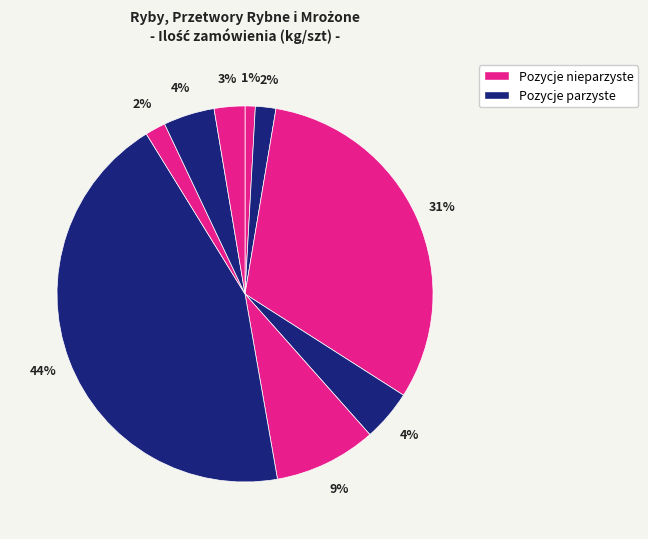

How many segments does this pie chart have?

9